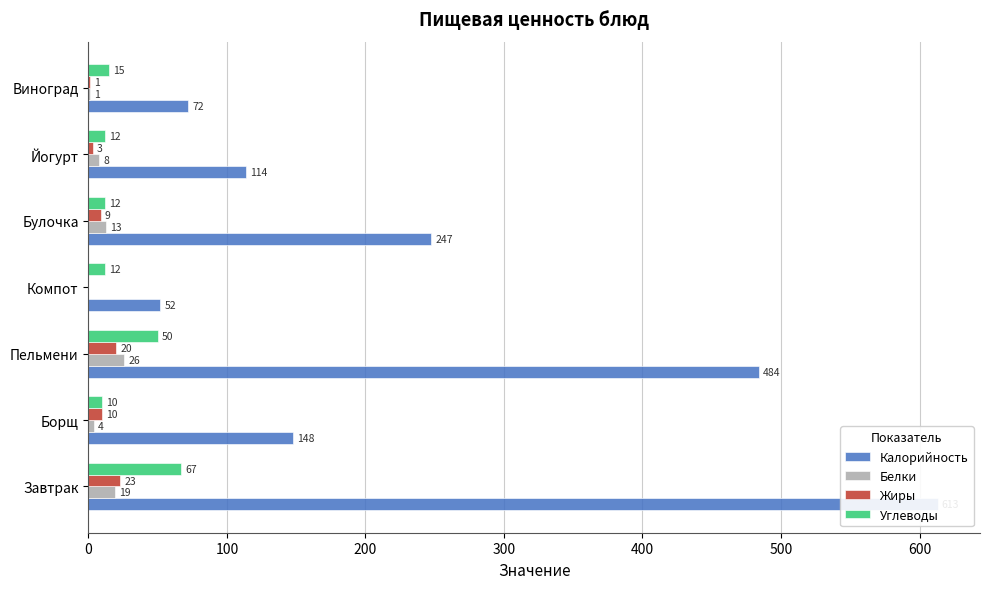

Which series has the largest total across all categories?

Калорийность